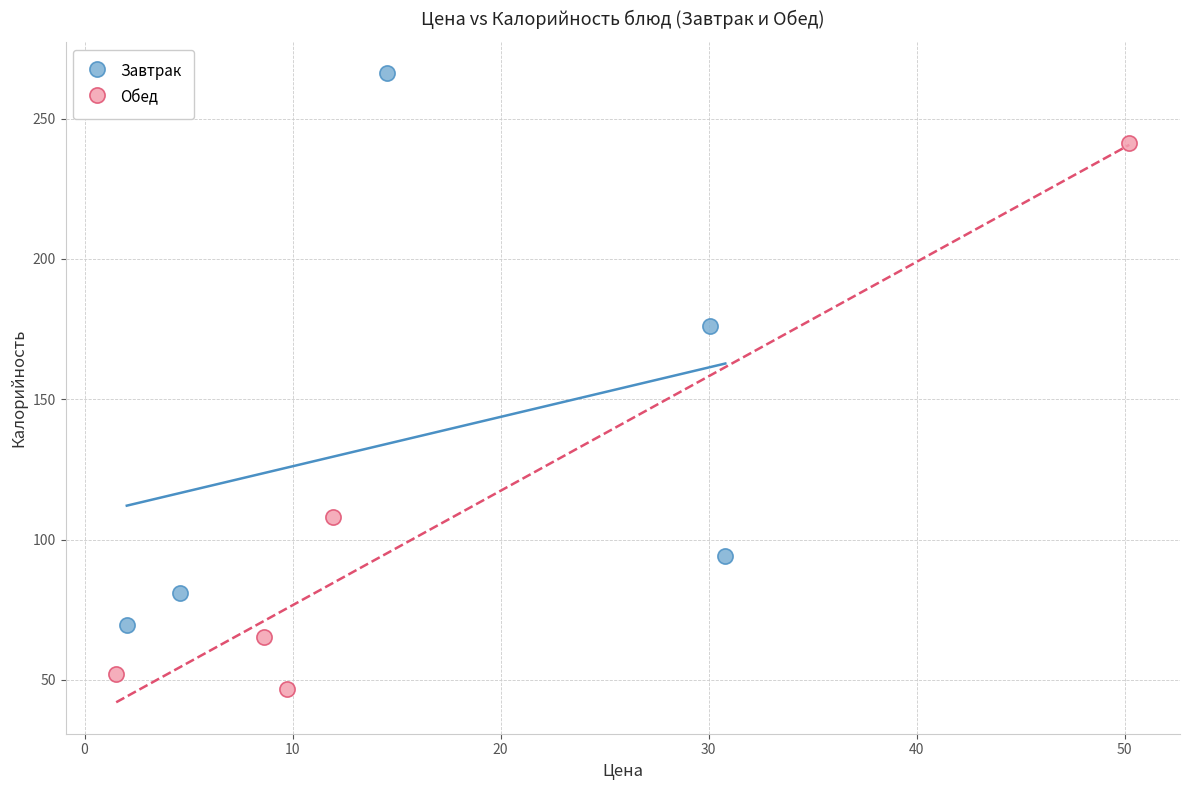

Which series contains the lowest Y value?

Обед